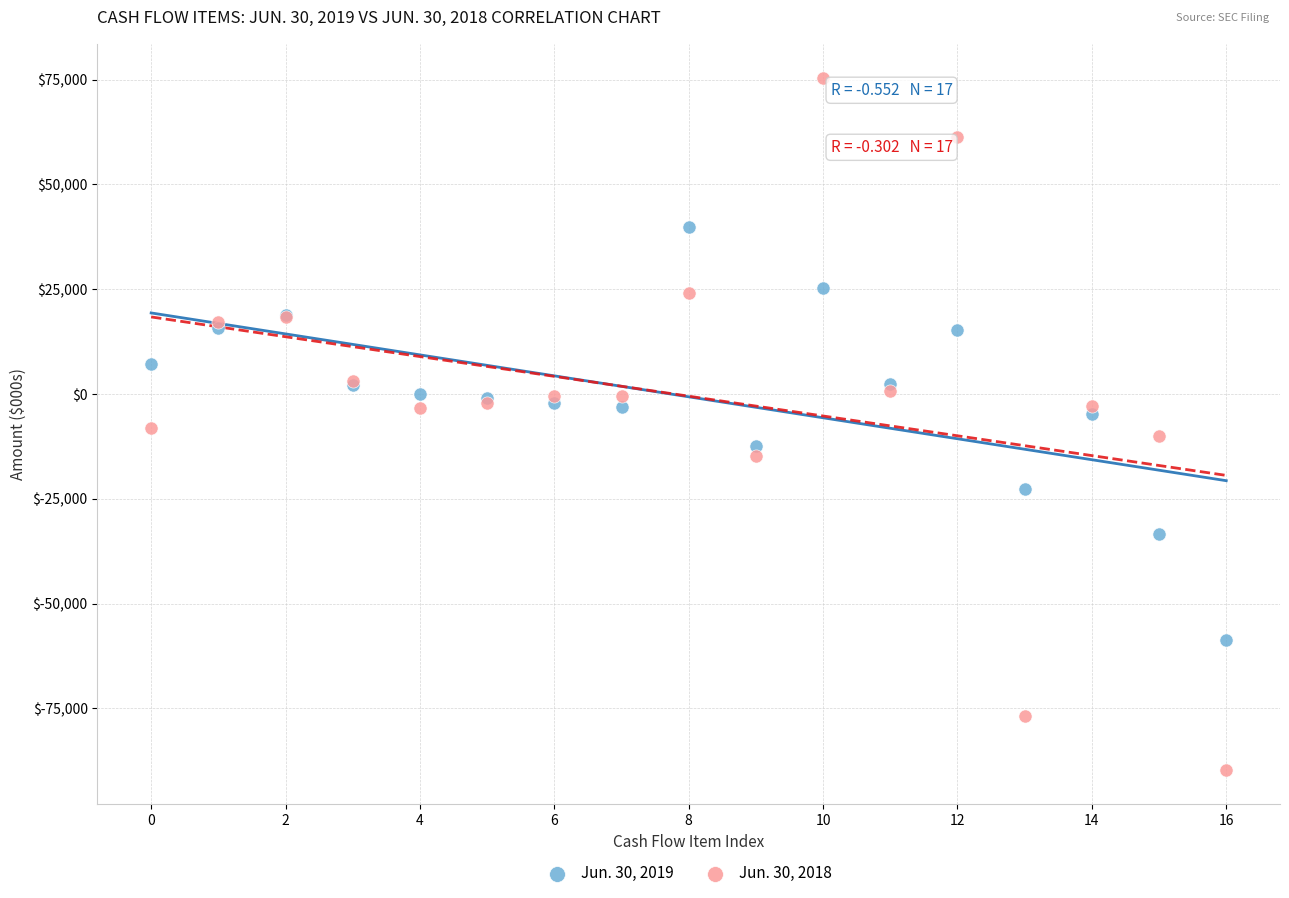

Which series has the largest Y range (max minus min)?

Jun. 30, 2018